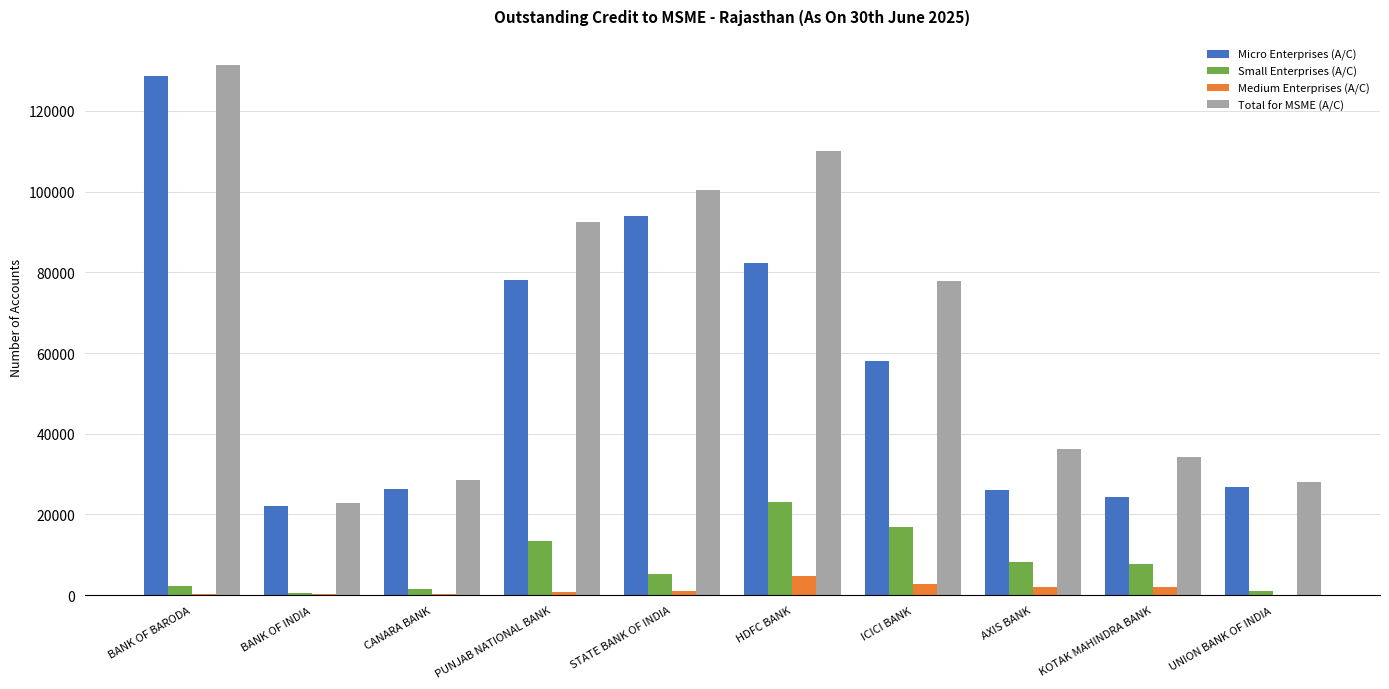

At which category is the sum across all series the highest?

BANK OF BARODA